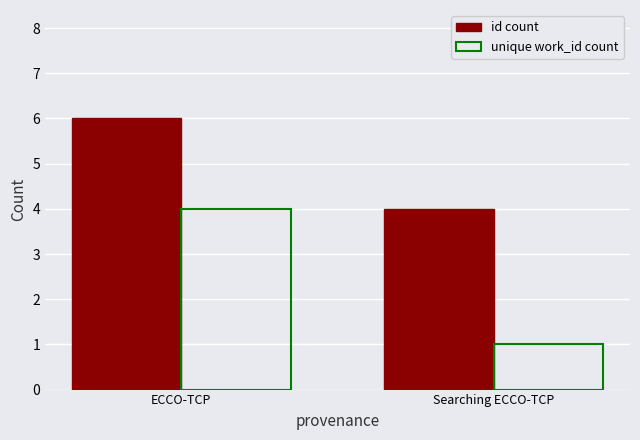

Reading right to left, list all the values displayed in this chart.

id count: Searching ECCO-TCP=4	ECCO-TCP=6
unique work_id count: Searching ECCO-TCP=1	ECCO-TCP=4